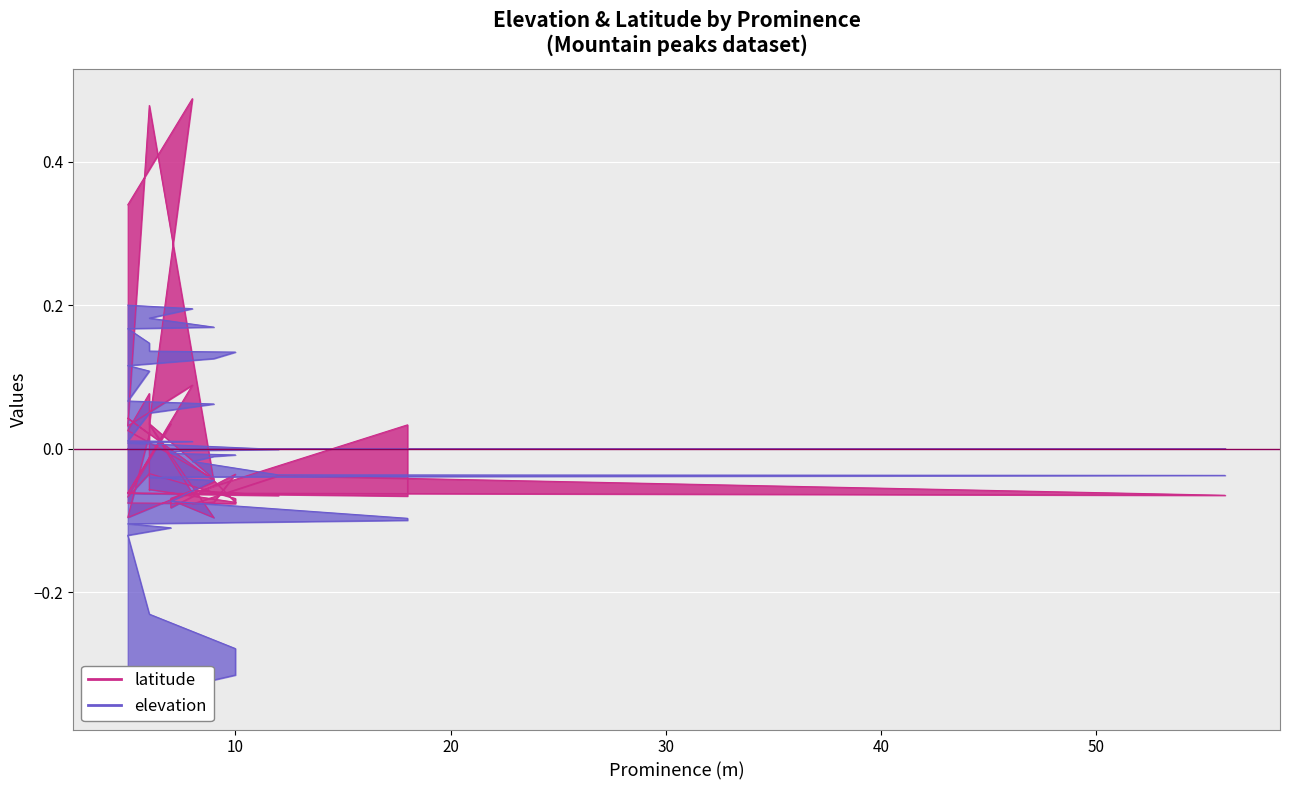

How many intersections are there between latitude and elevation?

6